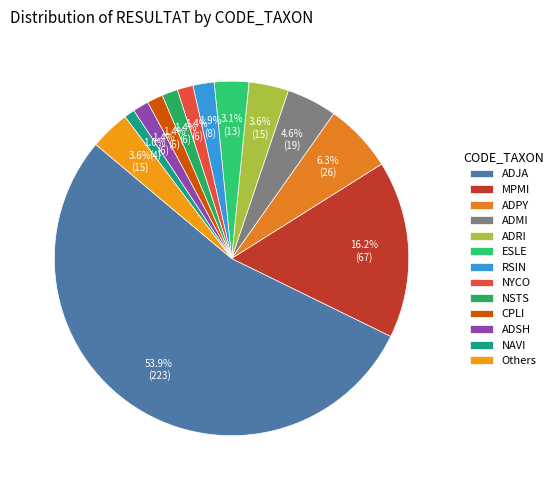

The NAVI slice represents 1% of the pie. True or false?

True